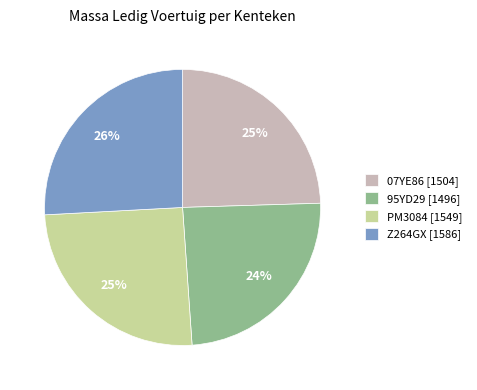

What percentage is the 07YE86 slice, to the nearest percent?

25%